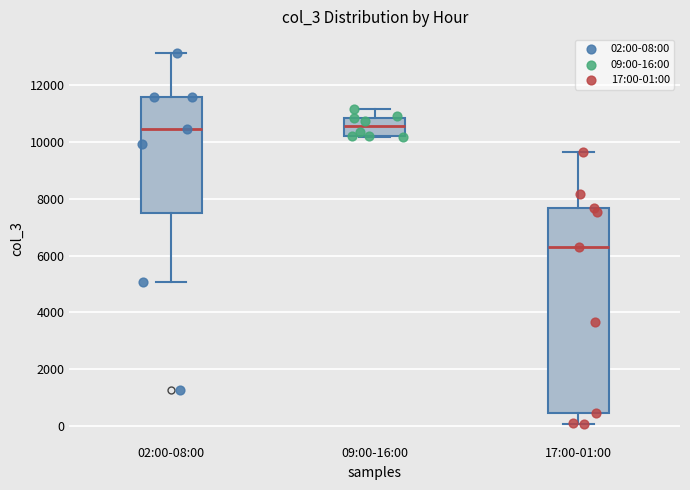

Where does the lower whisker of the box for 17:00-01:00 end on the y-axis? The values are not printed on the chart, so give them approximately, as read against the axis.

0